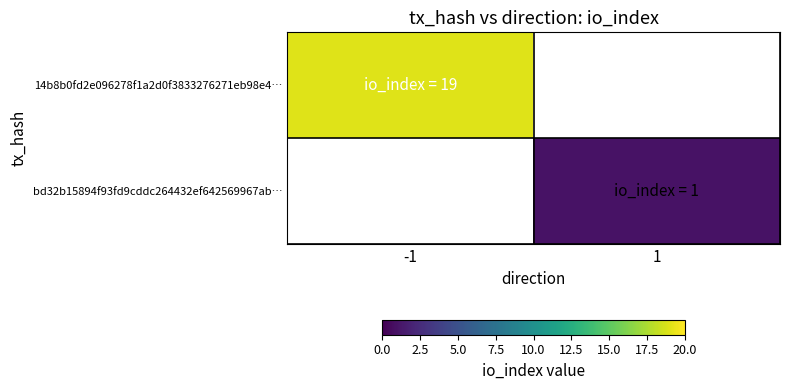

List the series in order of their peak value, highest first.

14b8b0fd2e096278f1a2d0f3833276271eb98e4…, bd32b15894f93fd9cddc264432ef642569967ab…